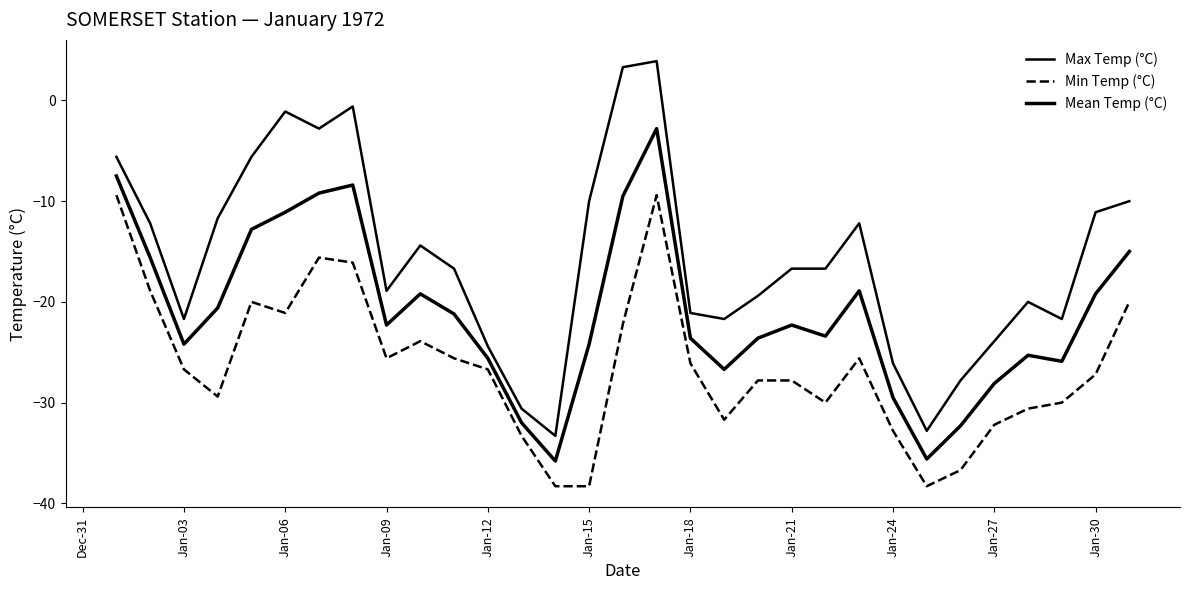

True or false: Mean Temp (°C) and Min Temp (°C) intersect in this chart.

False